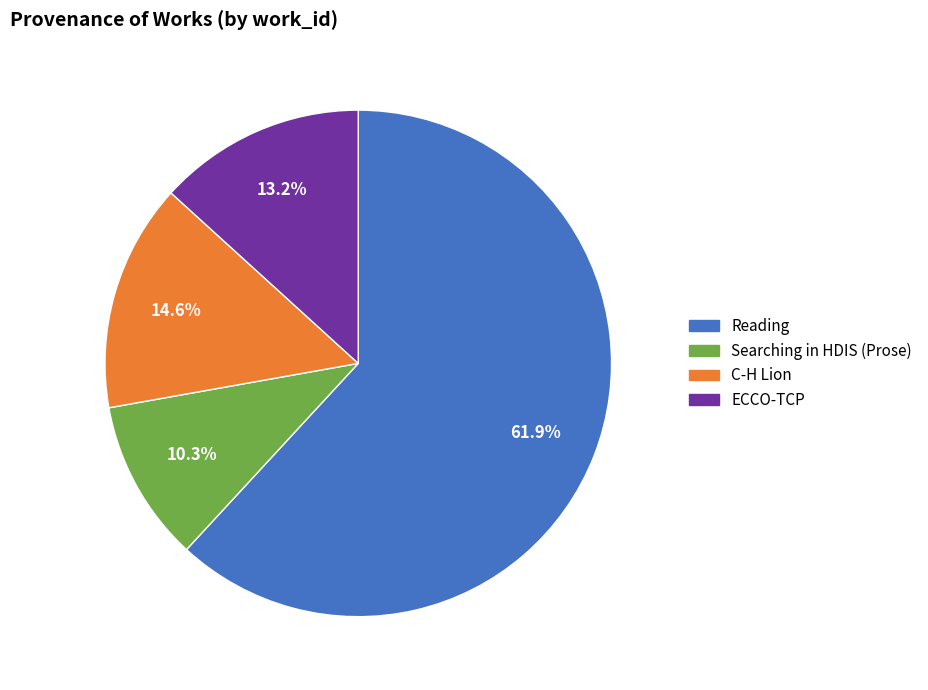

Does any single category account for the majority?

Yes